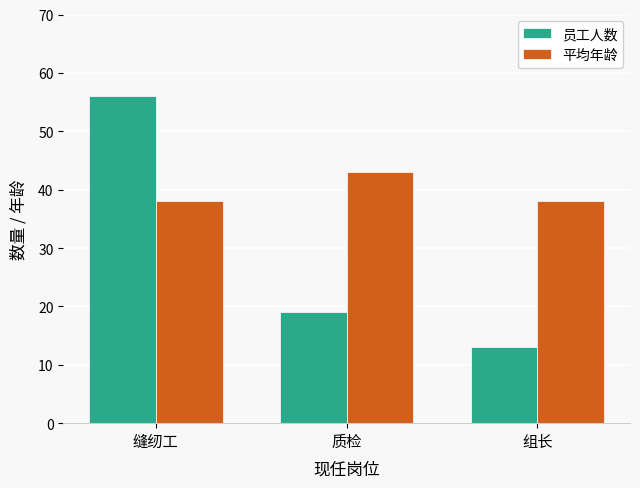

What is the difference between the 员工人数 values at 缝纫工 and 质检?

37